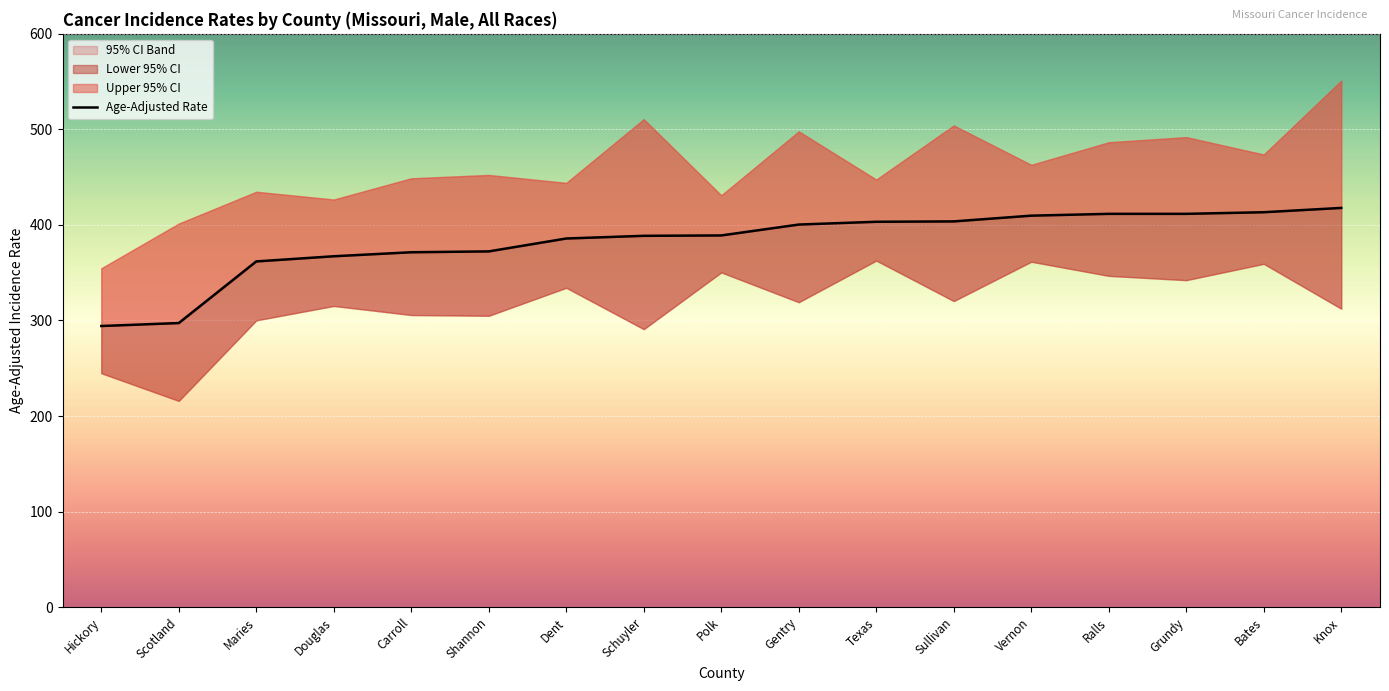

The chart shows a value of 361.8 at Maries. True or false?

True